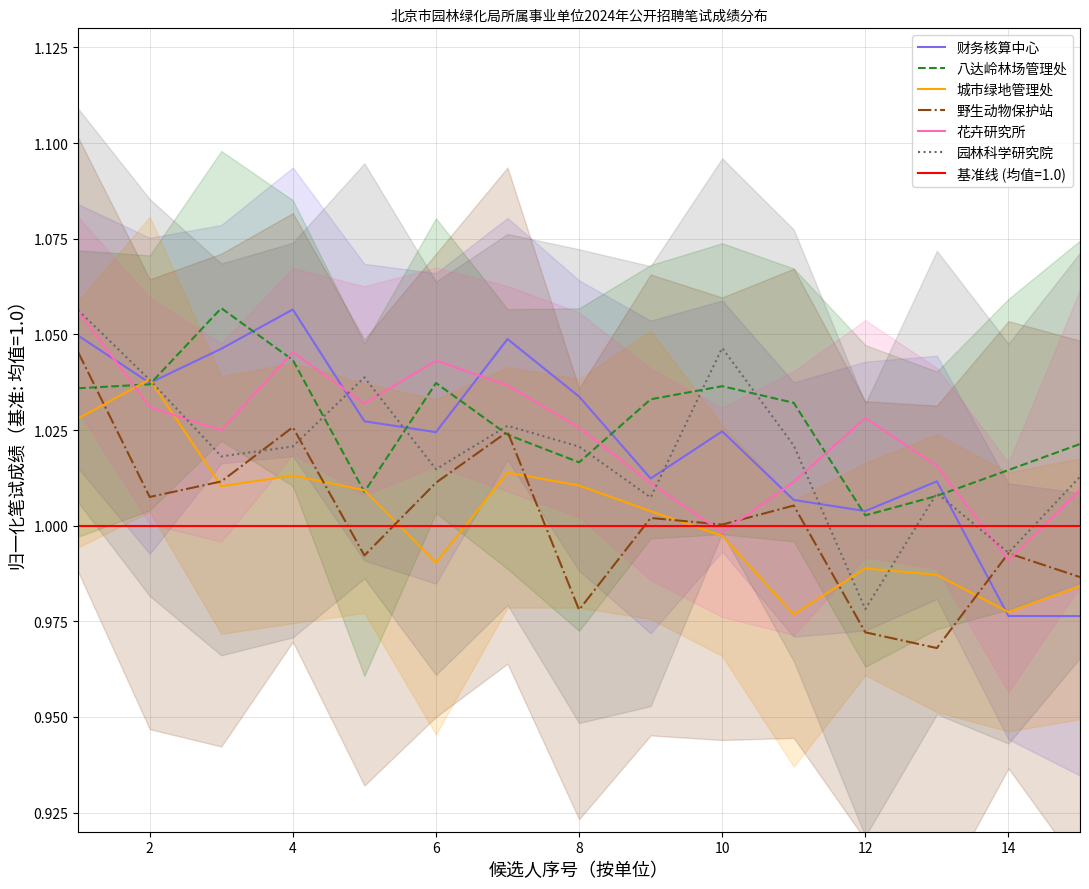

Which series ends up on top after the final intersection of 花卉研究所 and 园林科学研究院?

园林科学研究院